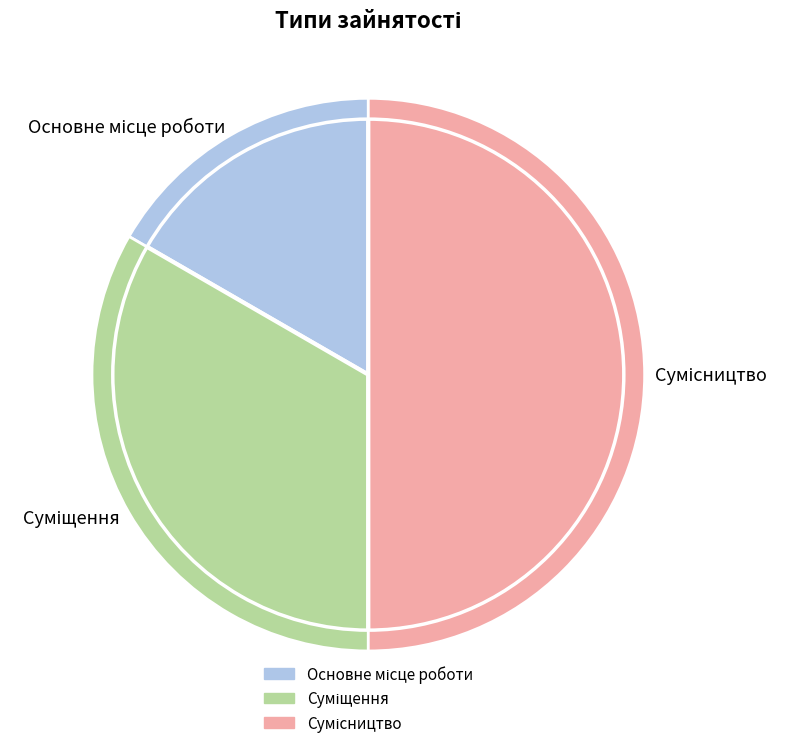

To the nearest percent, what is the combined percentage of Сумісництво and Суміщення?

83%